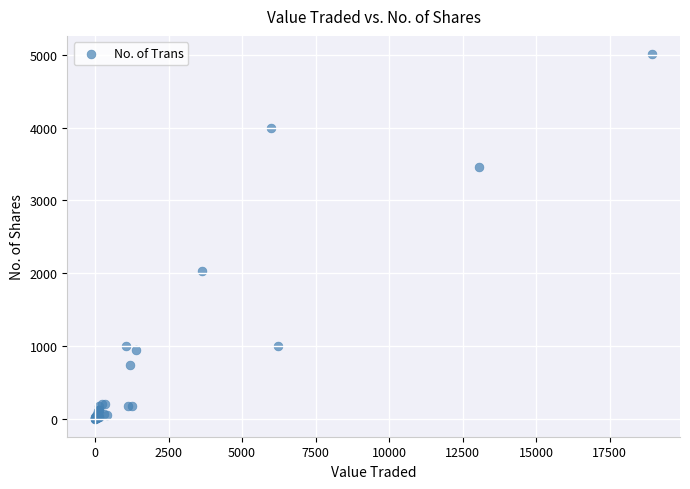

What Y value in the scatter plot is closest to 2507?

2026